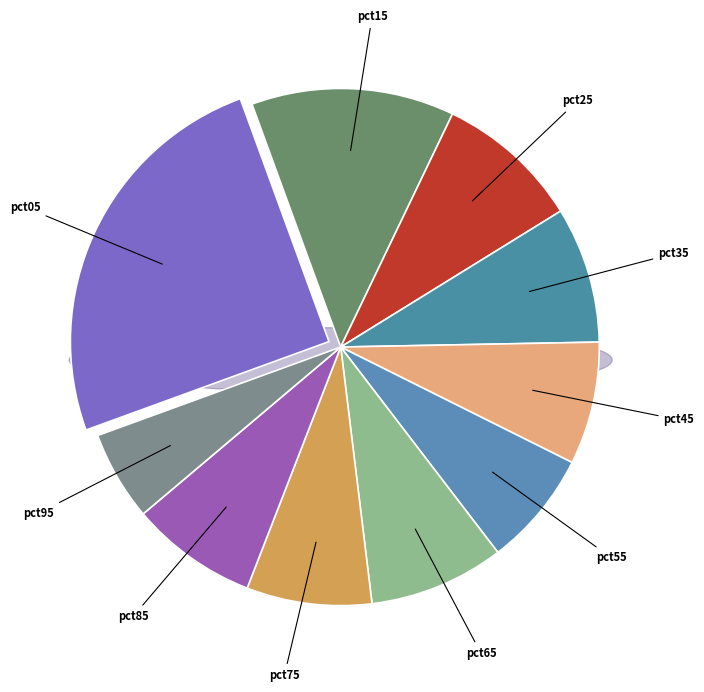

To the nearest percent, what percentage of the pie is pct45?

8%